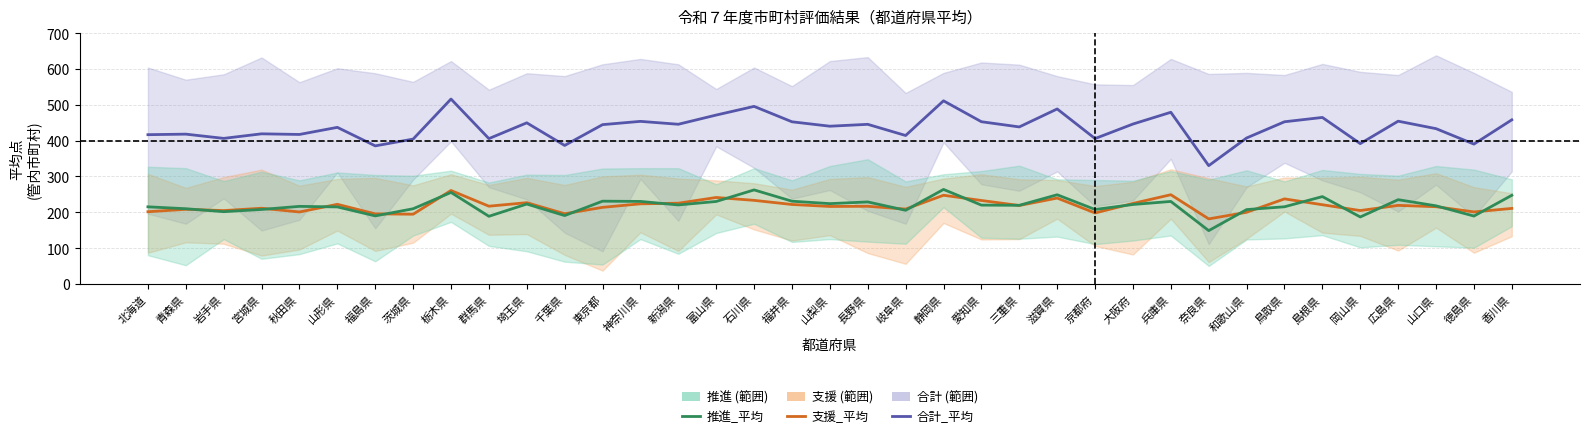

What position from the right is 福井県?

20